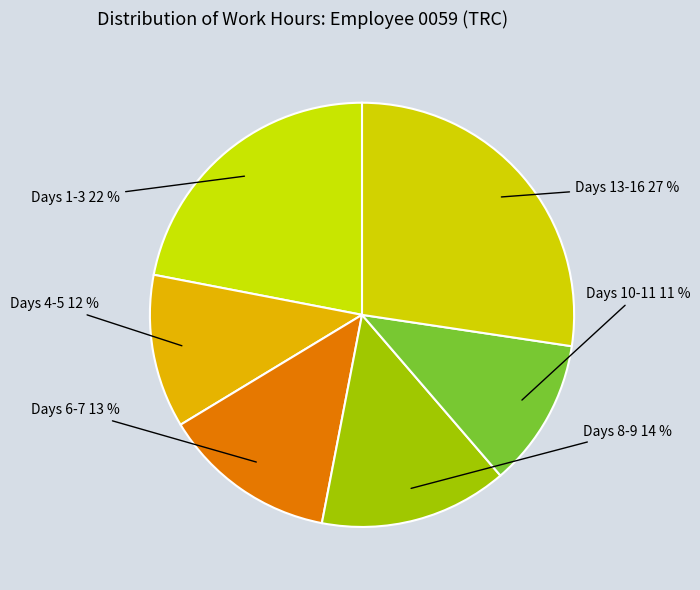

How many segments does this pie chart have?

6